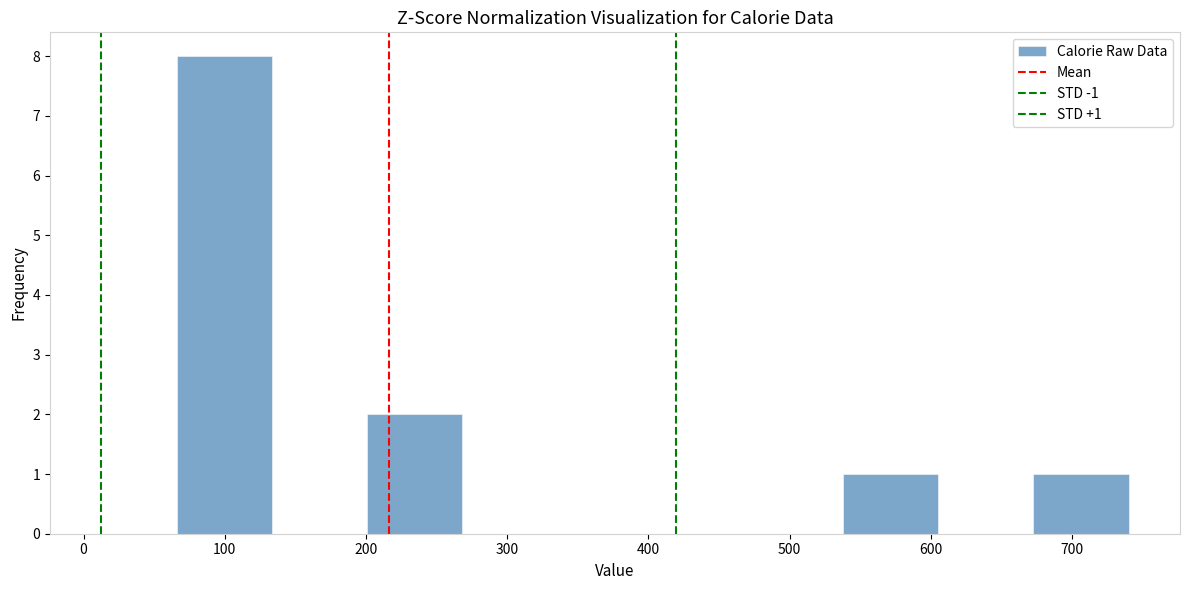

Over which range of the x-axis is the bar tallest?

70 to 130